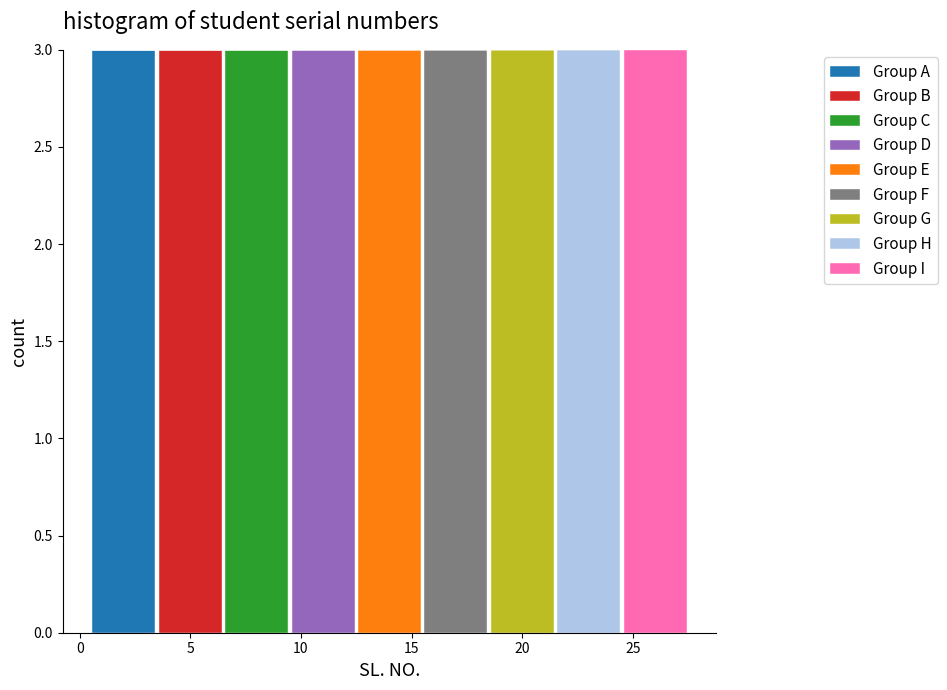

What is the total height of the stacked bar covering 24.5 to 27.5 on the x-axis? The values are not printed on the chart, so give them approximately, as read against the axis.

3